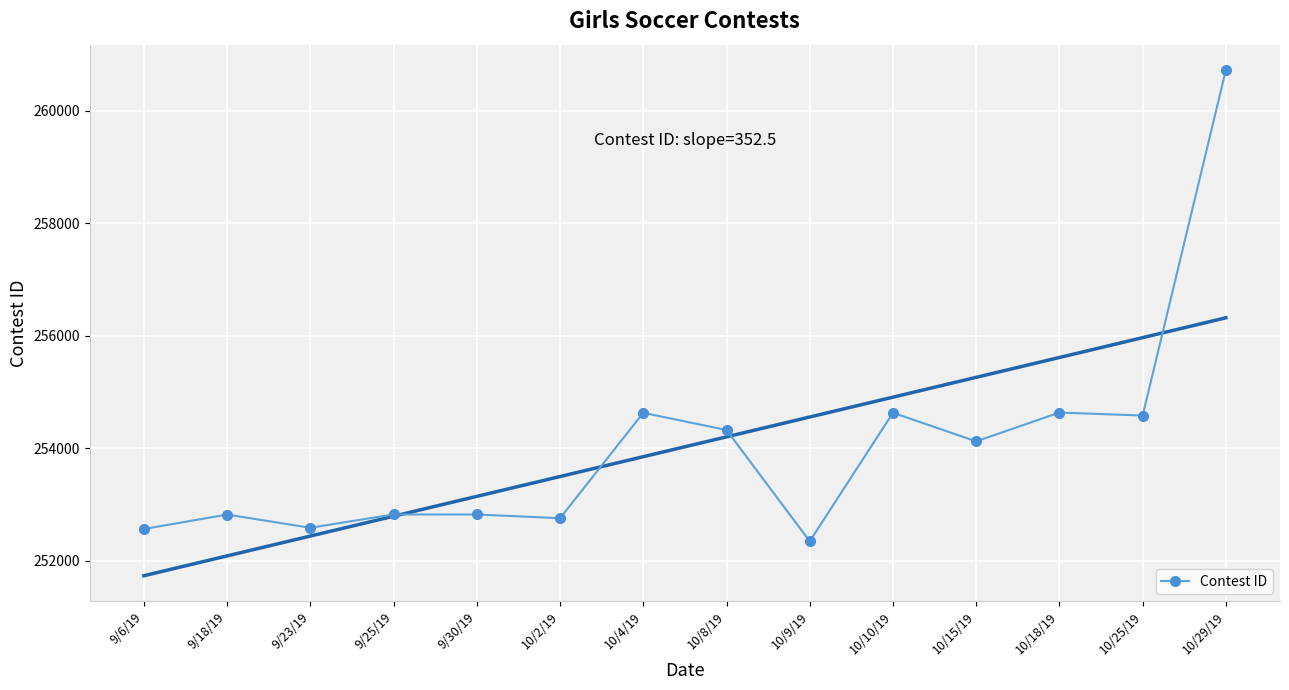

What is the ratio of the value at 9/6/19 to the value at 10/8/19?

1.0